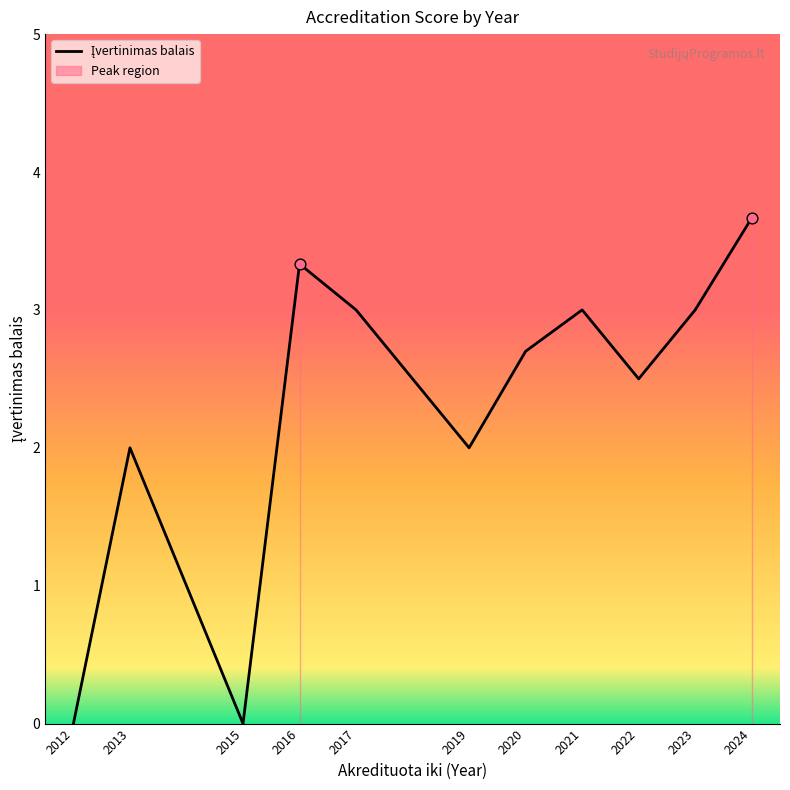

What is the change in value from 2016 to 2022?

-0.8